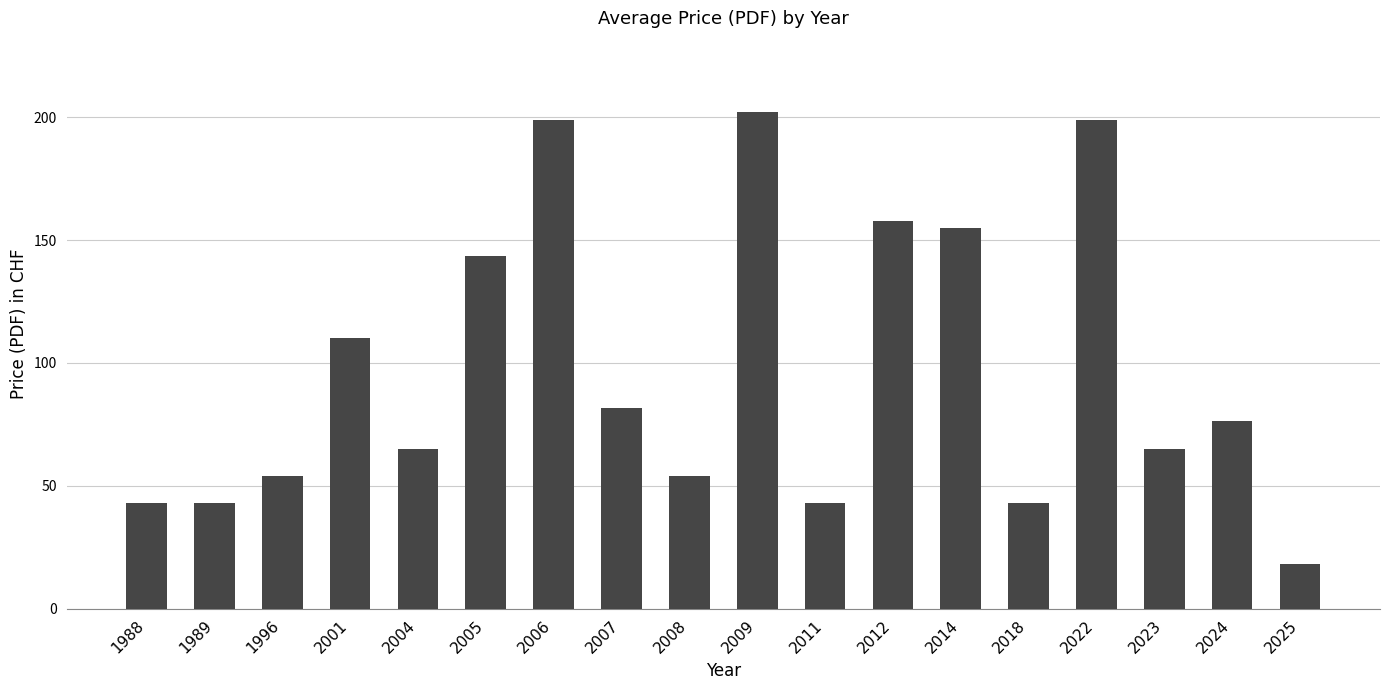

Reading right to left, extract all data points from this chart.

18.0	76.4	65.0	199.0	43.0	155.0	157.7	43.0	202.0	54.0	81.5	199.0	143.7	65.0	110.0	54.0	43.0	43.0